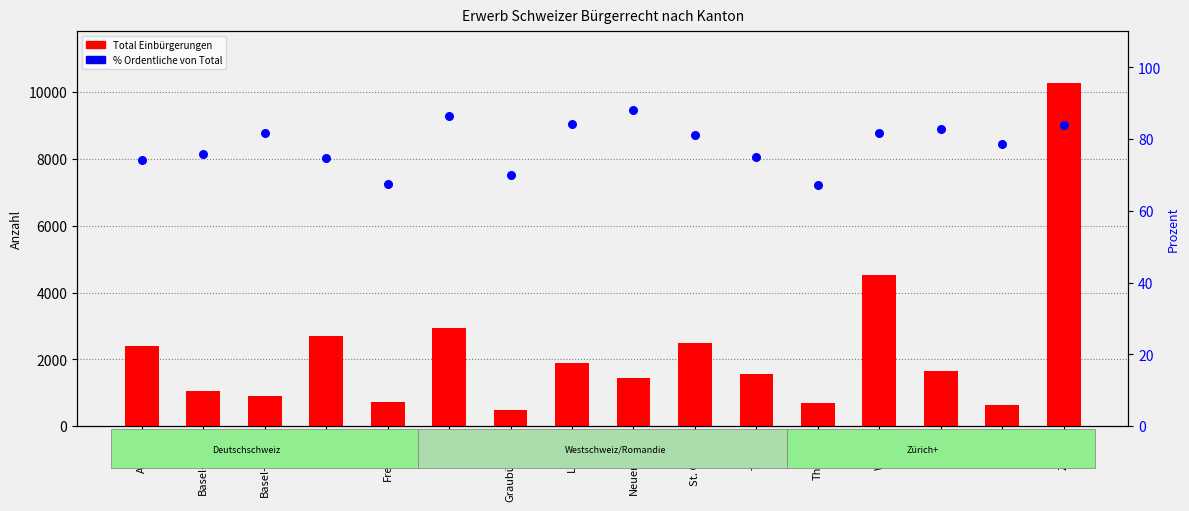

Which series reaches the minimum Y coordinate?

% Ordentliche von Total